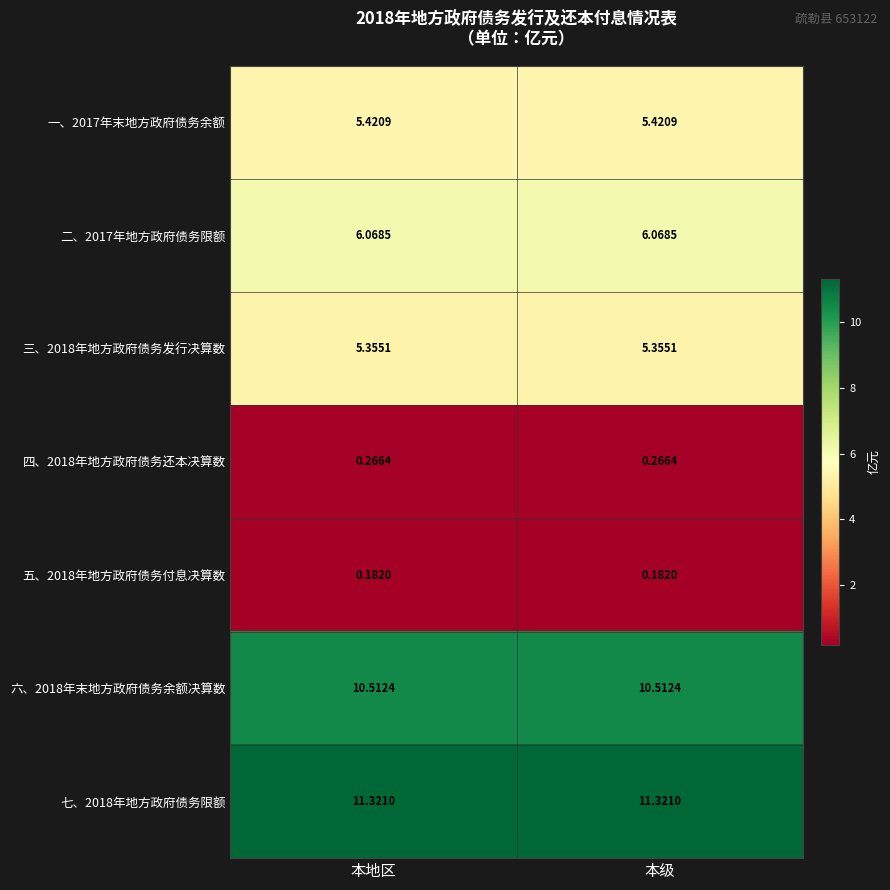

How many data points does each series have?

2